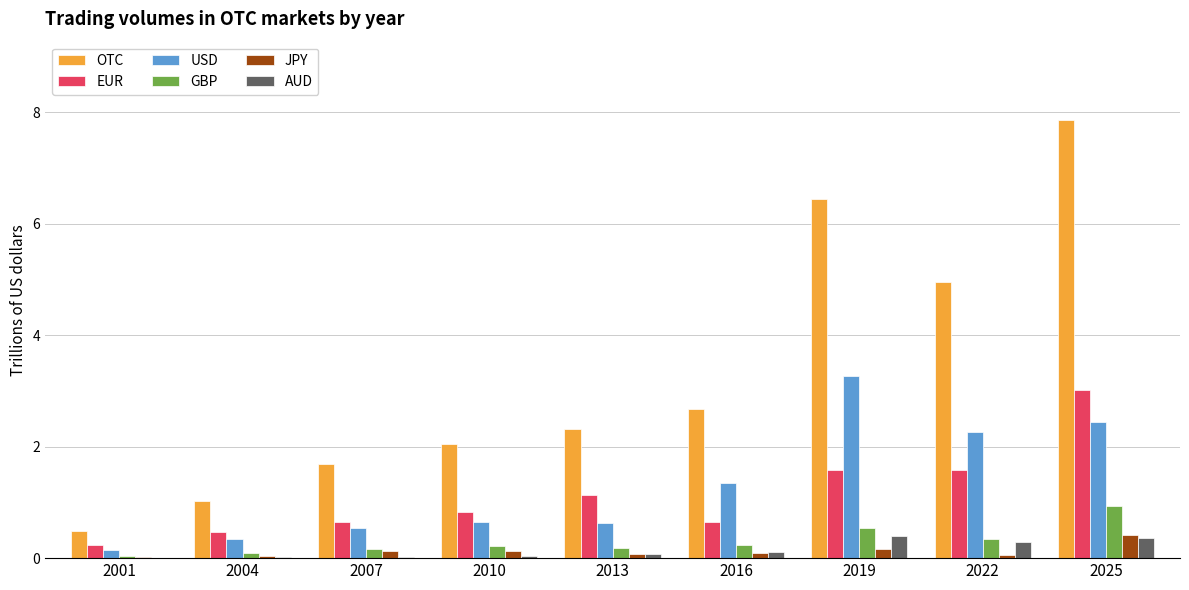

Does the chart contain stacked bars?

No